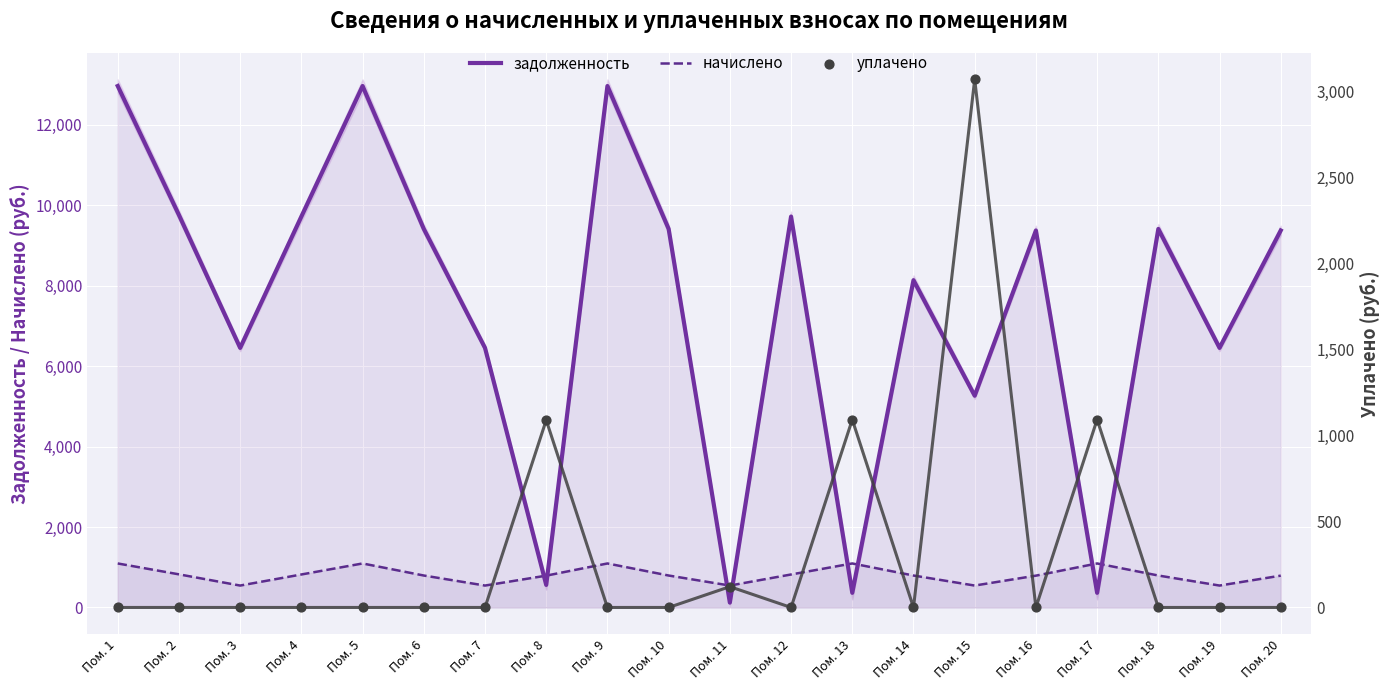

What is the total value across all series at Пом. 13?

2550.5